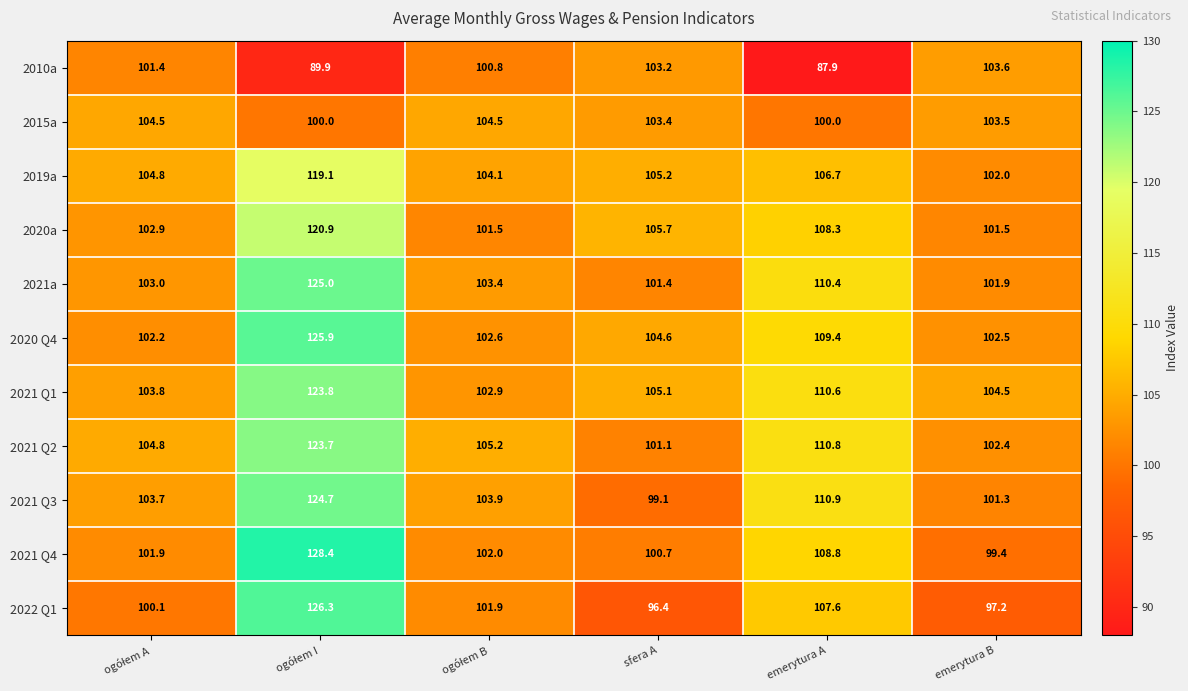

Which category has the lowest value in the 2022 Q1 series?

sfera A